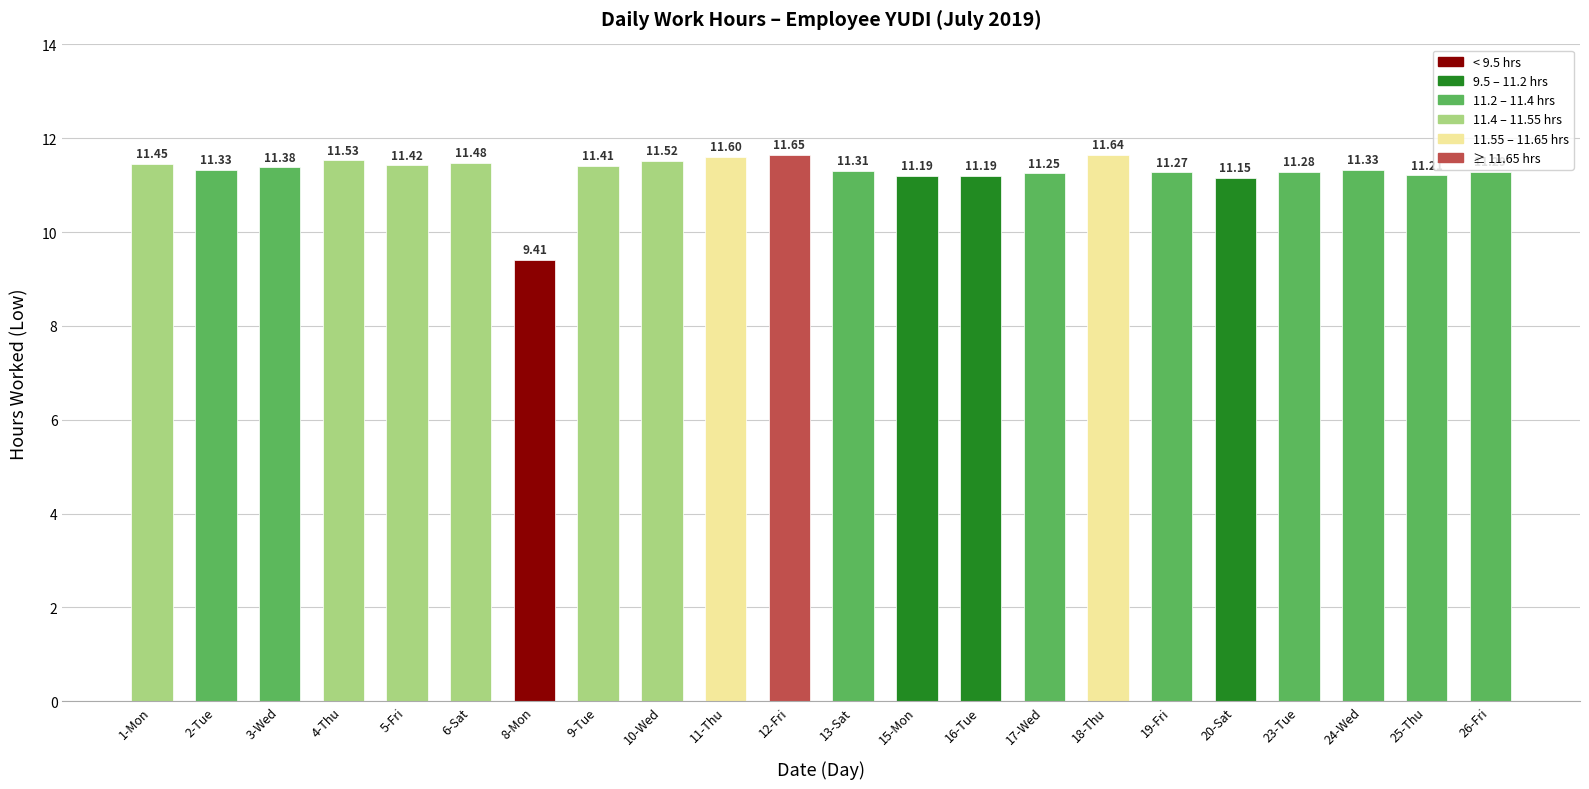

What is the label of the 8th bar from the right?

17-Wed